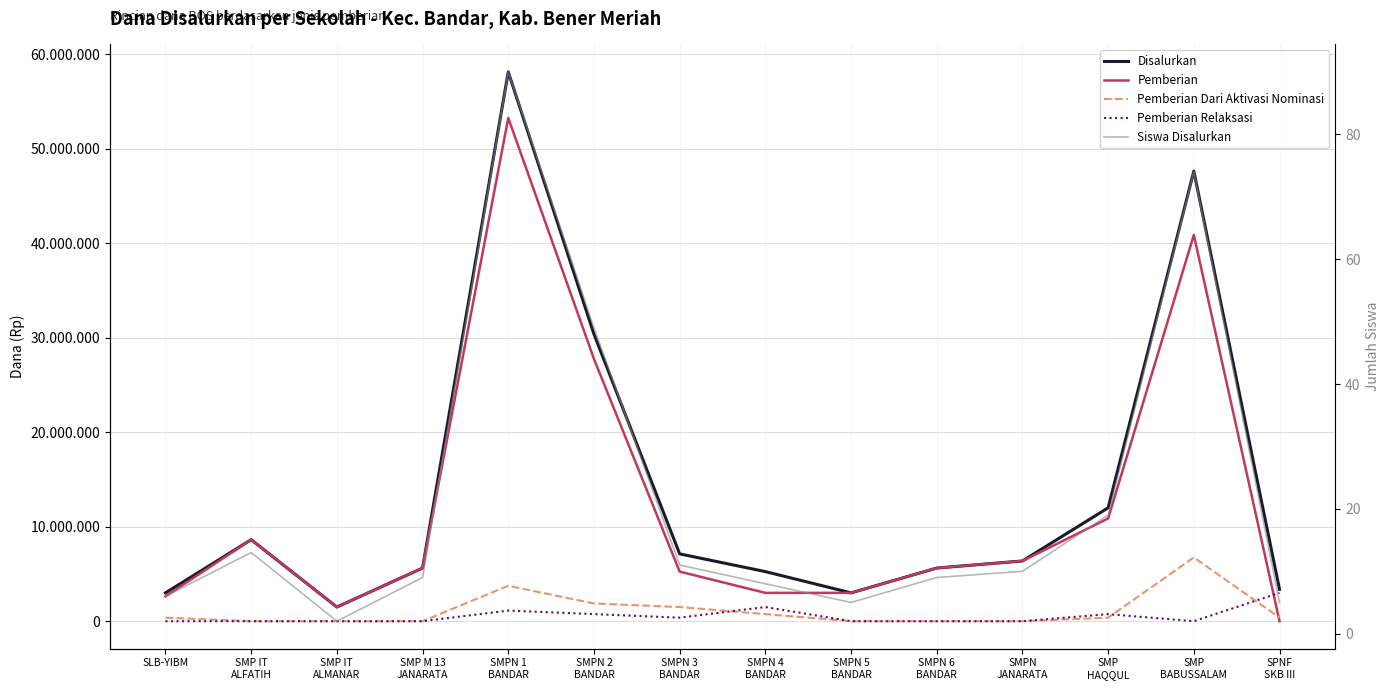

Rank the series by their maximum value, from highest to lowest.

Disalurkan, Pemberian, Pemberian Dari Aktivasi Nominasi, Pemberian Relaksasi, Siswa Disalurkan